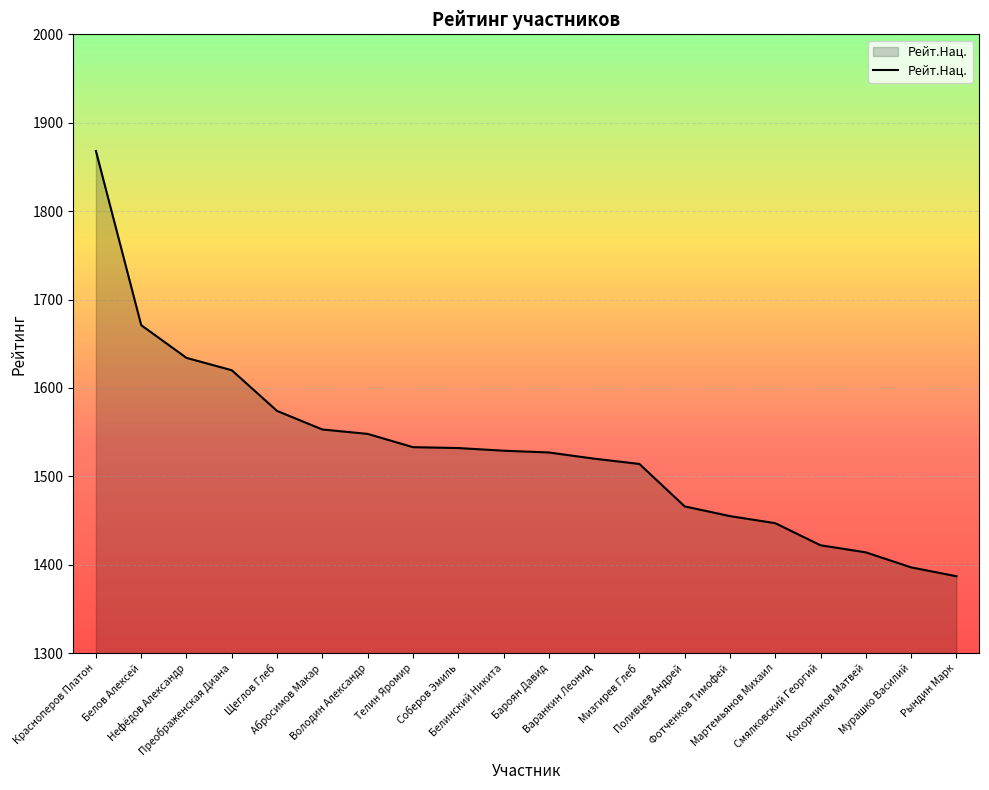

What is the smallest value displayed?

1387